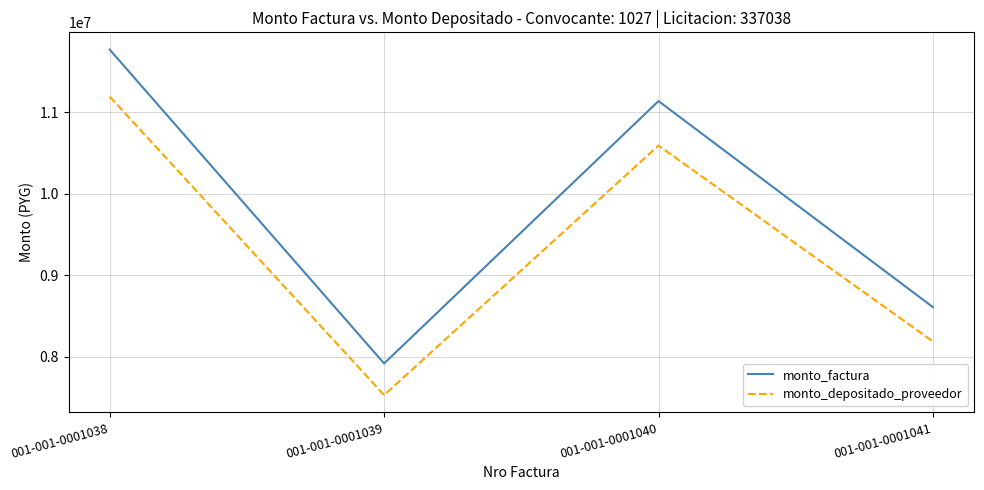

True or false: monto_depositado_proveedor and monto_factura intersect in this chart.

False